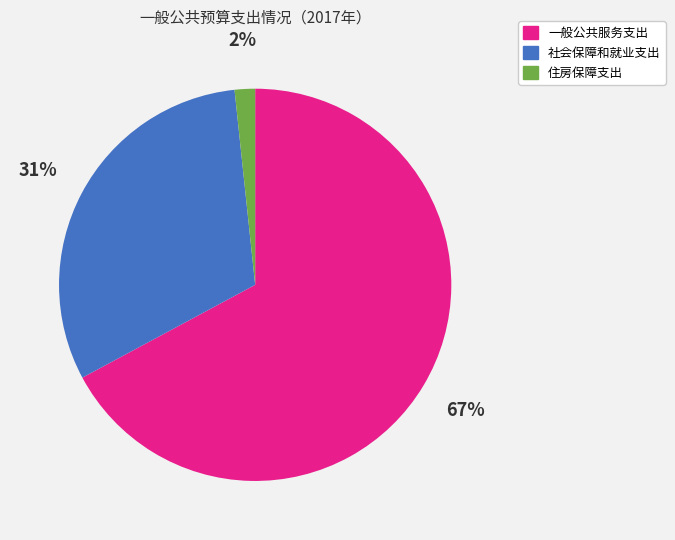

Rank the categories by value from highest to lowest.

一般公共服务支出, 社会保障和就业支出, 住房保障支出